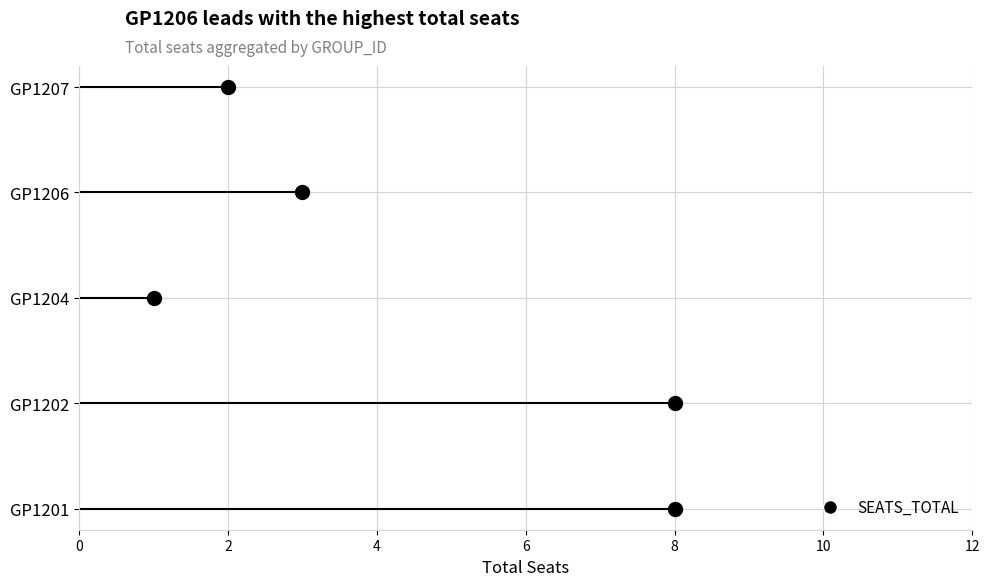

Reading left to right, list all the values displayed in this chart.

8	8	1	3	2